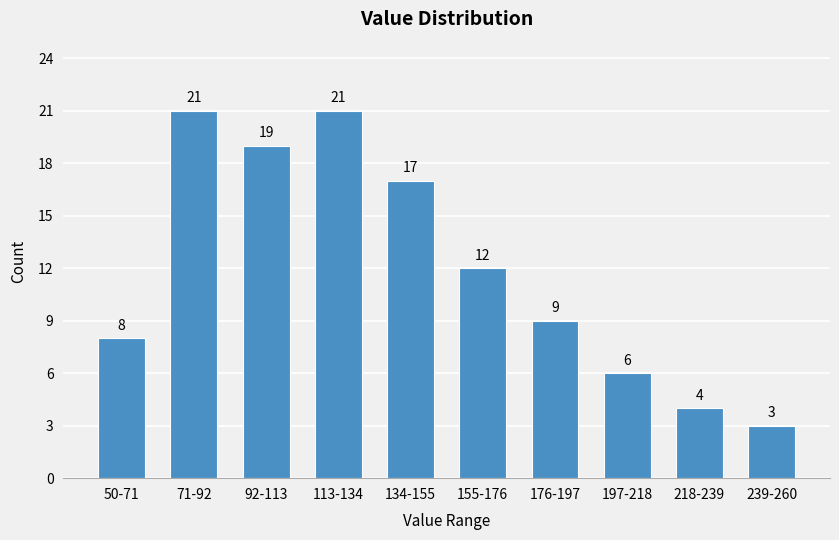

Reading left to right, what are all the values shown in this chart?

8	21	19	21	17	12	9	6	4	3